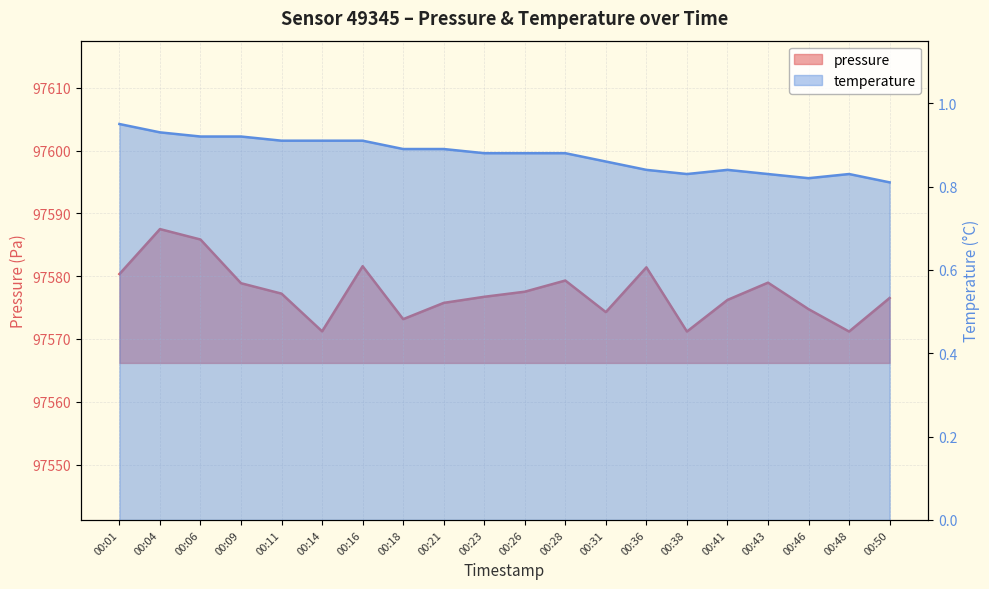

List the labels in order of temperature value, smallest first.

00:50, 00:46, 00:38, 00:43, 00:48, 00:36, 00:41, 00:31, 00:23, 00:26, 00:28, 00:18, 00:21, 00:11, 00:14, 00:16, 00:06, 00:09, 00:04, 00:01